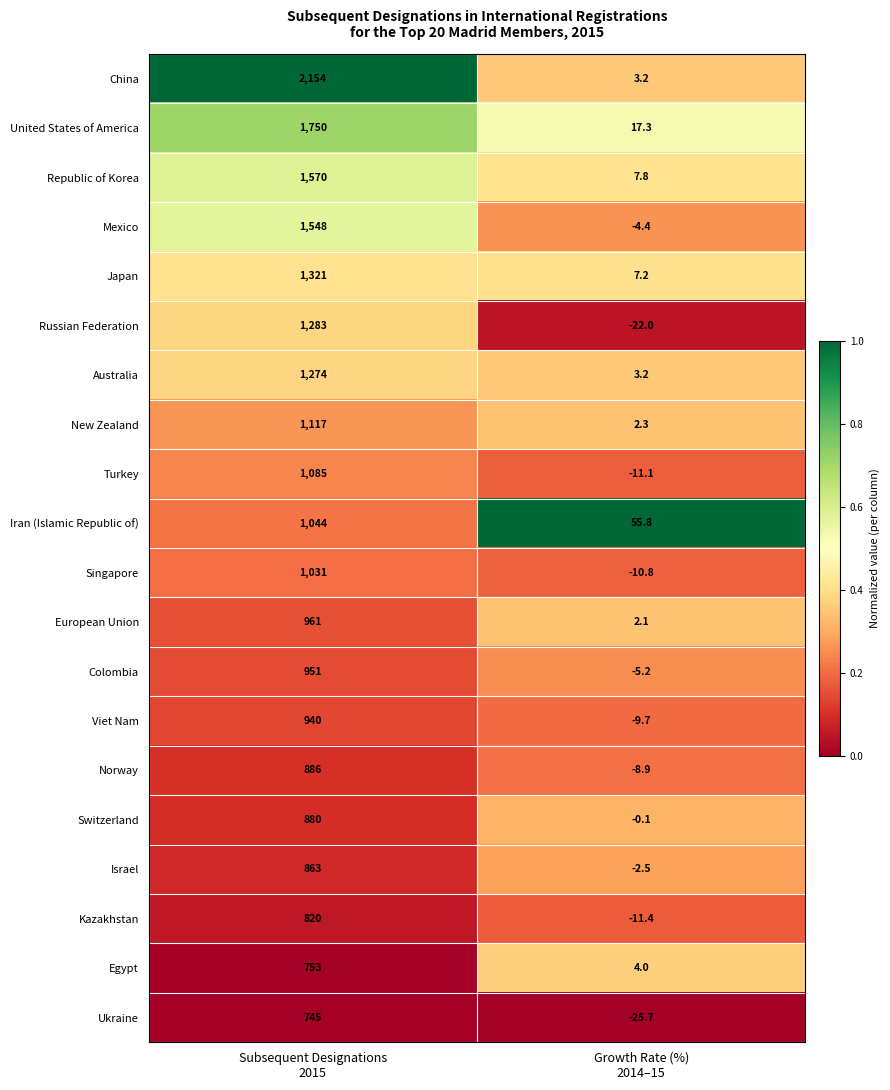

Which series has the largest total across all categories?

China